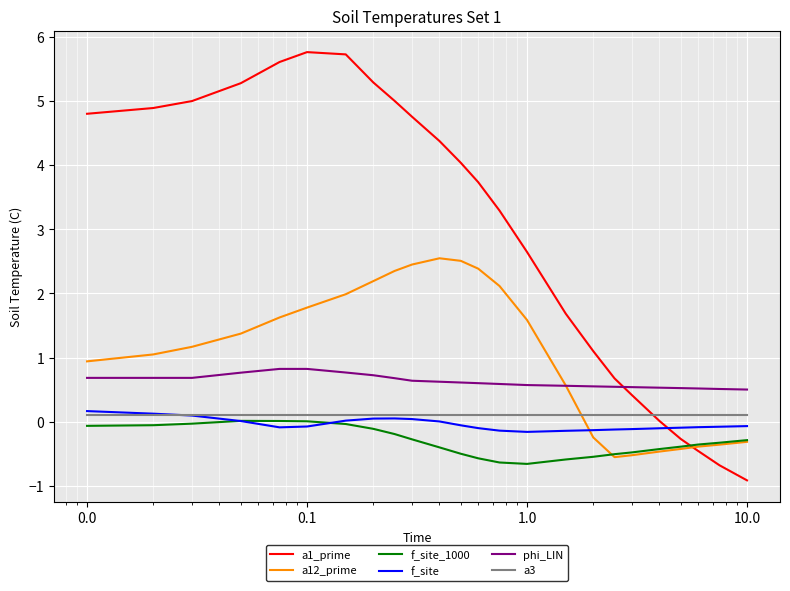

True or false: phi_LIN and f_site intersect in this chart.

False